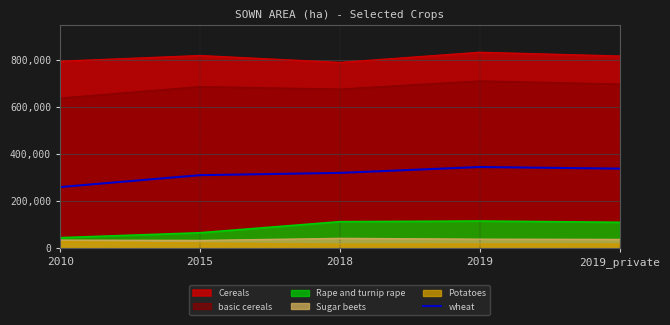

What is the difference between the maximum and minimum values?

85215